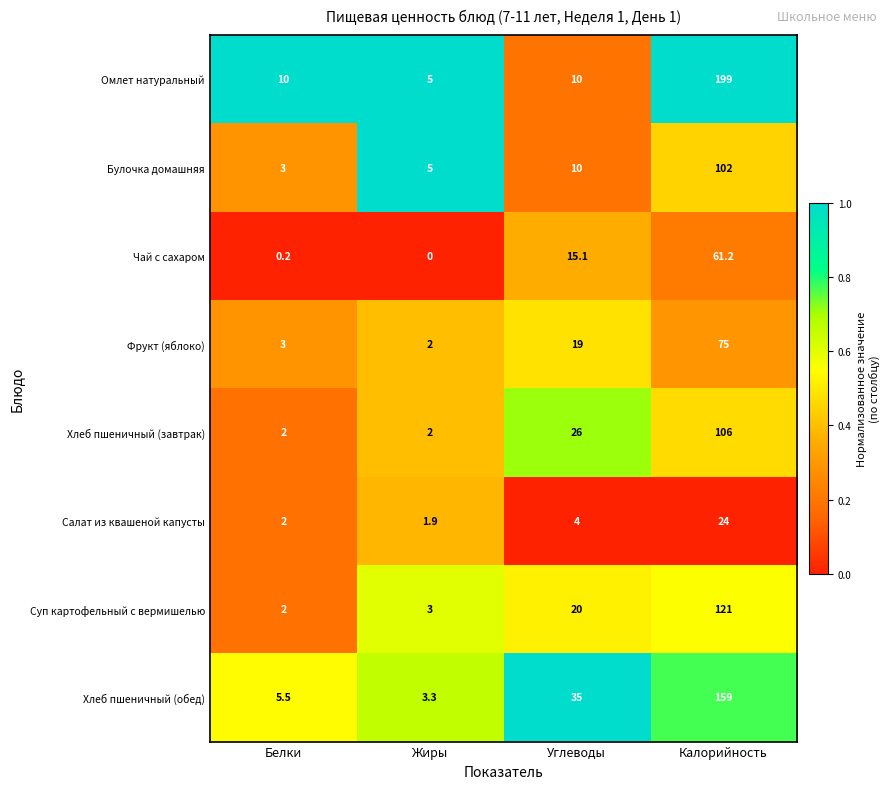

List the series in order of their peak value, lowest first.

Салат из квашеной капусты, Чай с сахаром, Фрукт (яблоко), Булочка домашняя, Хлеб пшеничный (завтрак), Суп картофельный с вермишелью, Хлеб пшеничный (обед), Омлет натуральный